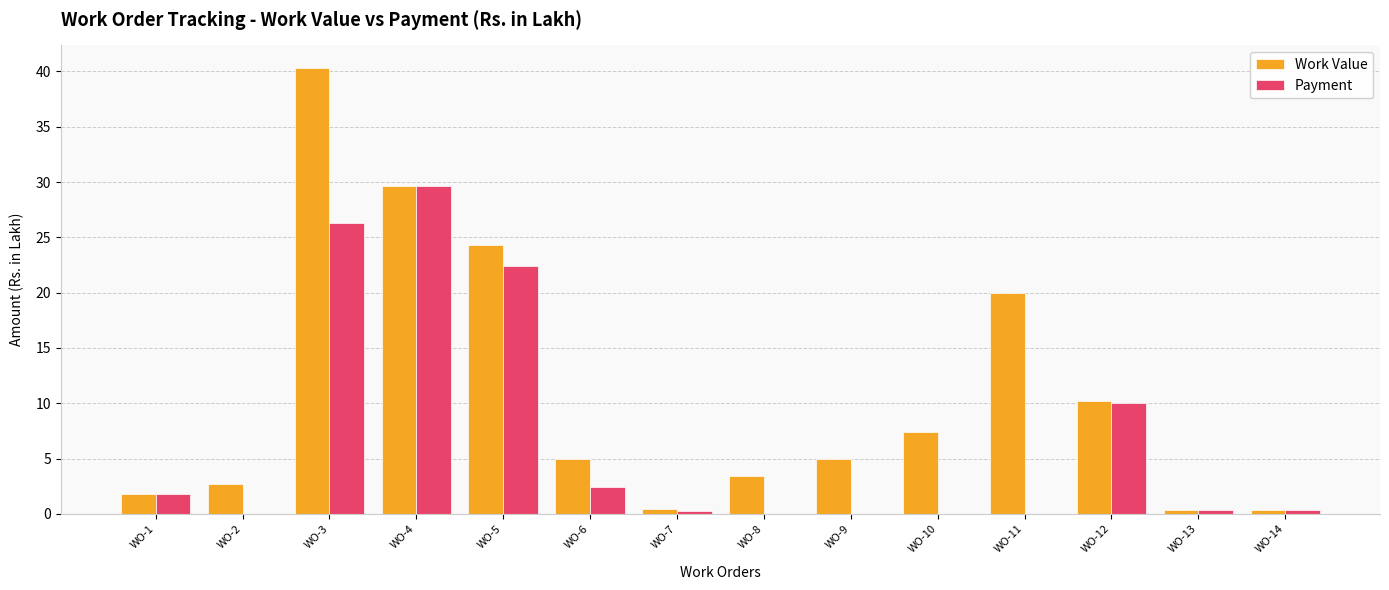

Is it true that Work Value equals 4.9 at WO-6?

True